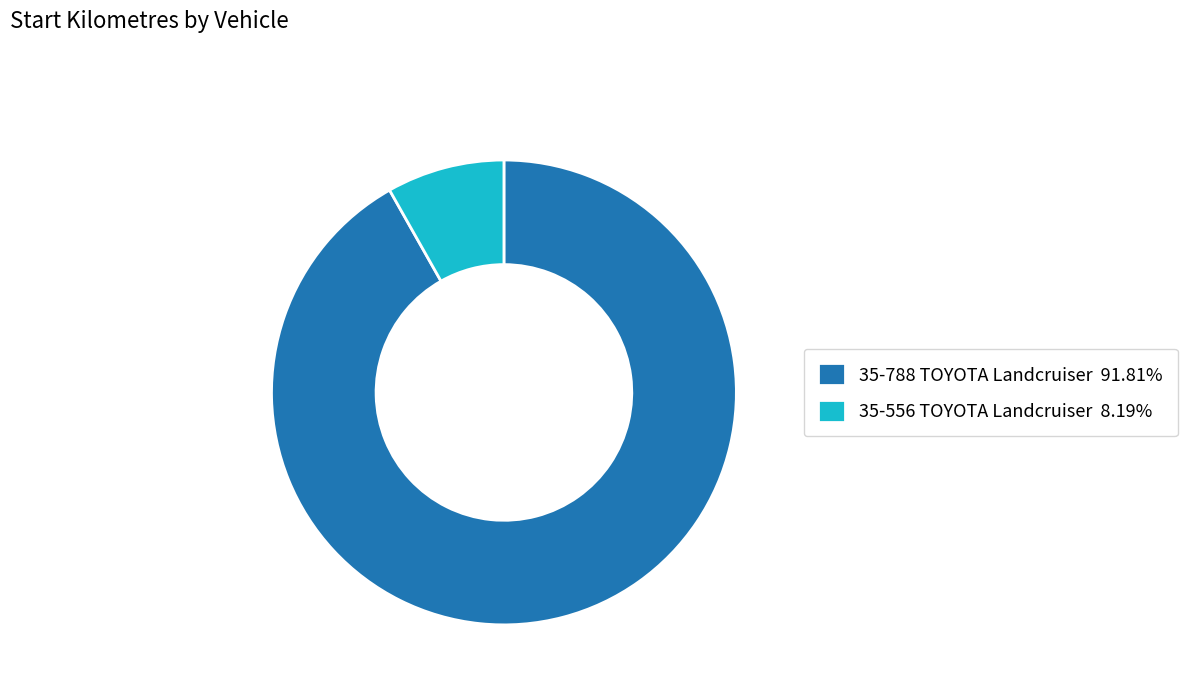

Do 35-556 TOYOTA Landcruiser 8.19% and 35-788 TOYOTA Landcruiser 91.81% together represent more than half of the pie?

Yes